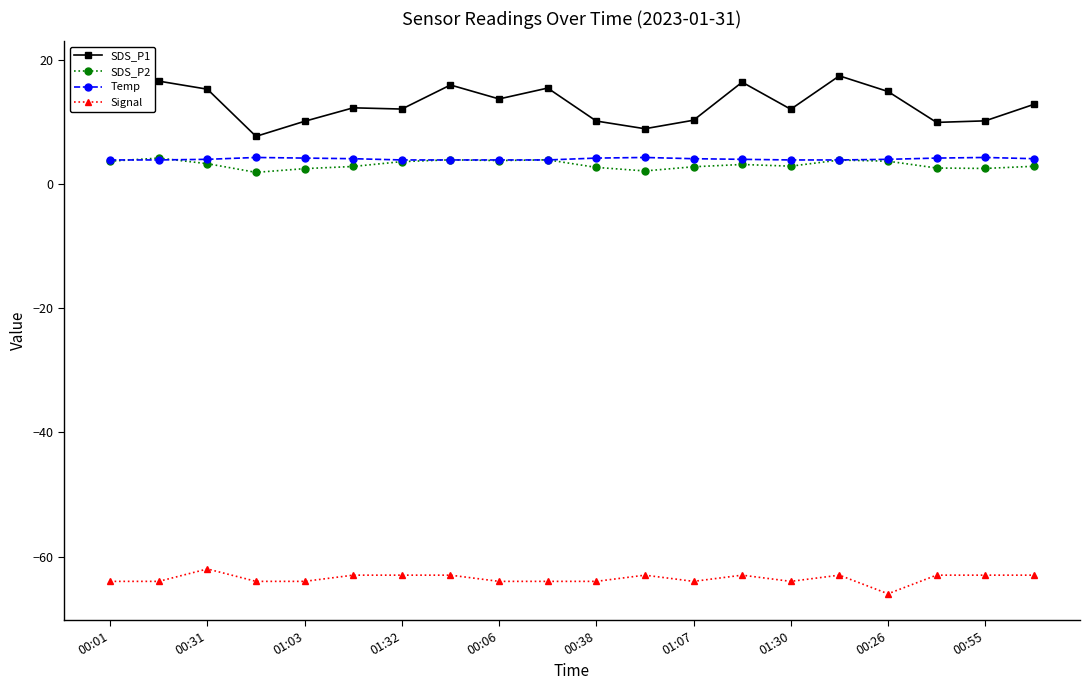

The Signal series shows -83.8 at 01:30. True or false?

False